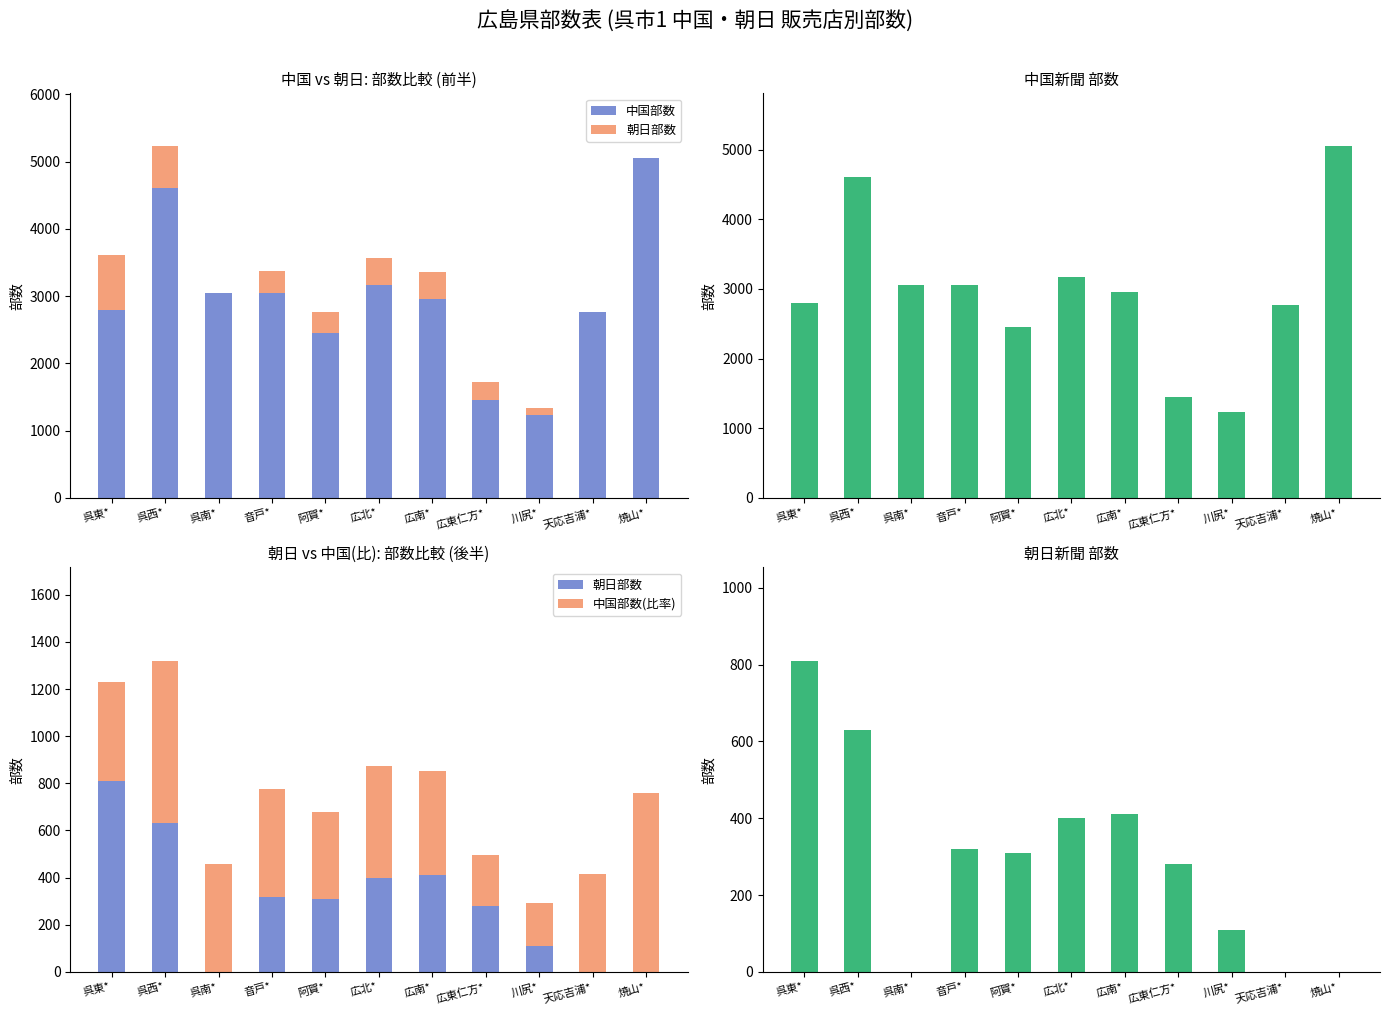

Read the 中国部数(比率) value at 広東仁方*.

217.5